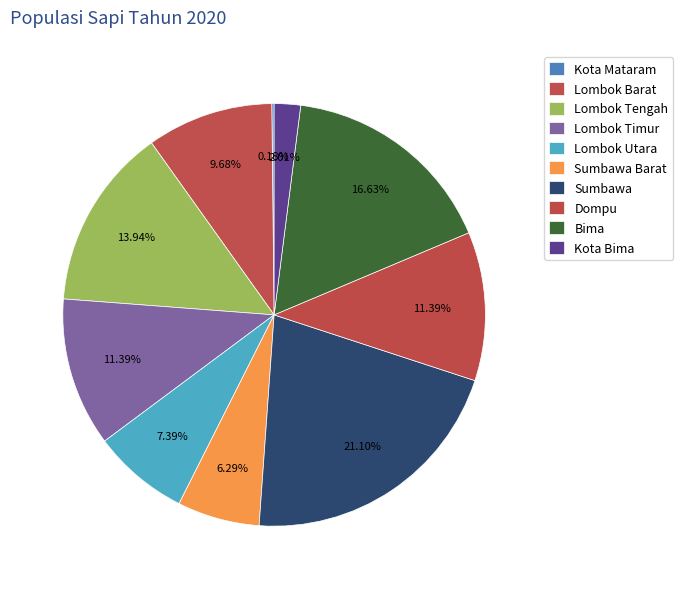

What is the ratio of the value at Lombok Barat to the value at Lombok Utara?

1.3